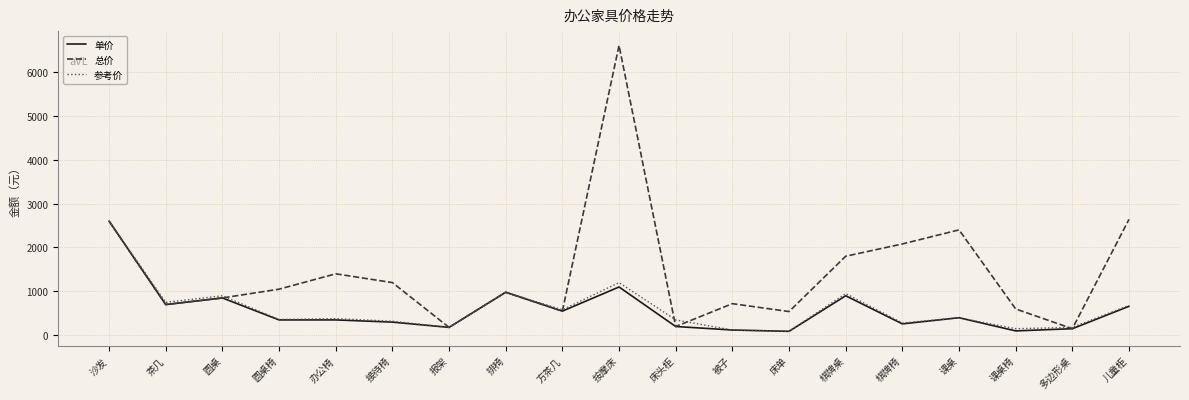

Which series has the largest total across all categories?

总价